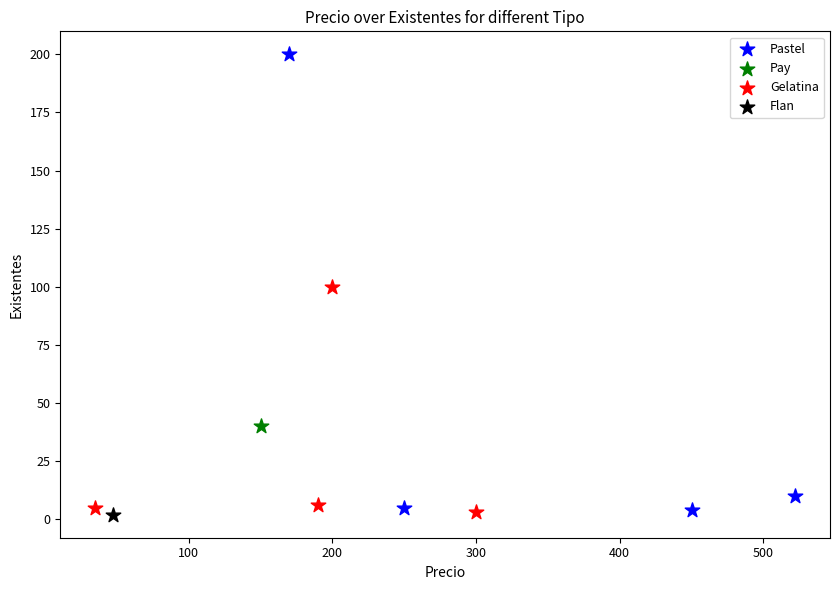

What are all the series names shown in the legend?

Pastel, Pay, Gelatina, Flan